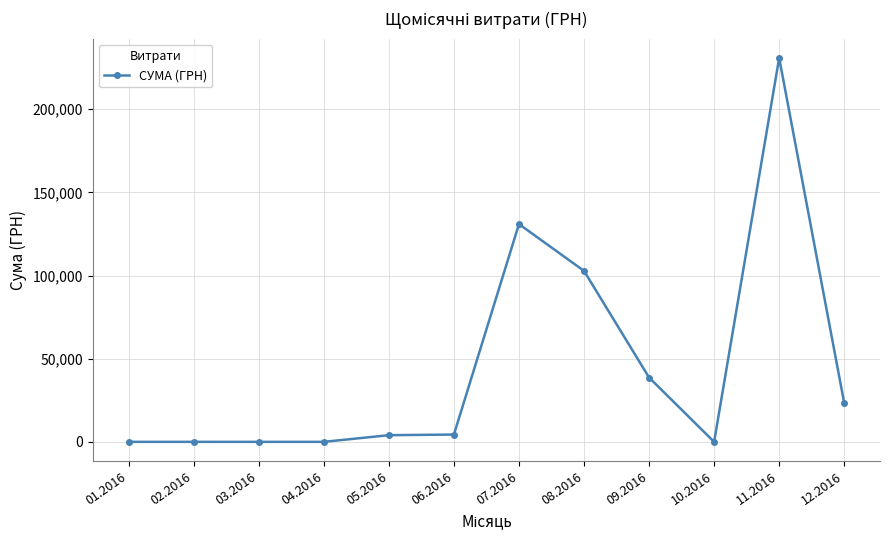

How many data points does each series have?

12